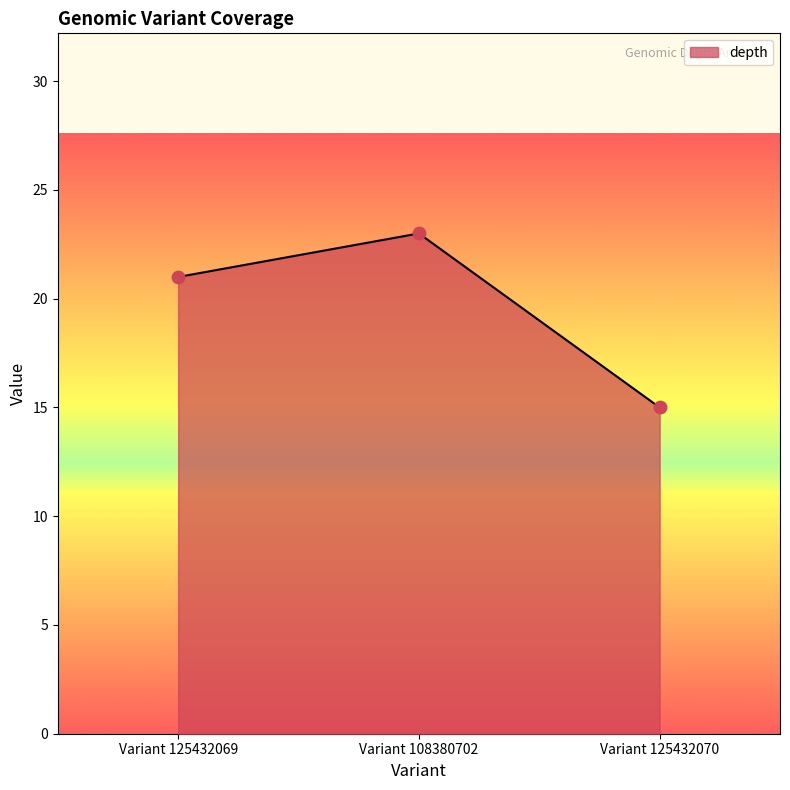

Which has a higher value, Variant 125432069 or Variant 108380702?

Variant 108380702